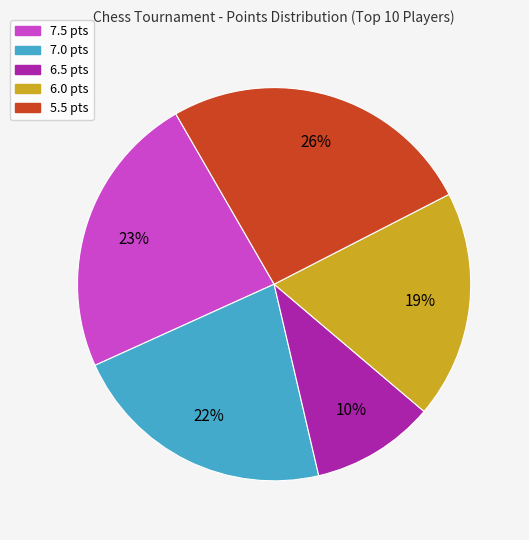

Is there a majority slice in this chart?

No